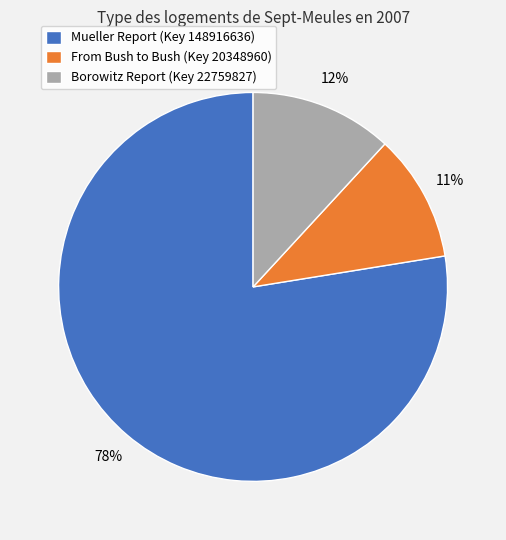

Between Borowitz Report (Key 22759827) and From Bush to Bush (Key 20348960), which is larger?

Borowitz Report (Key 22759827)